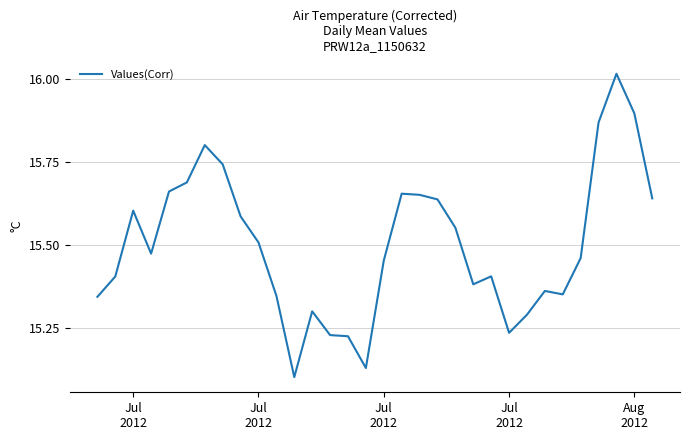

What is the sum of all values?

496.0